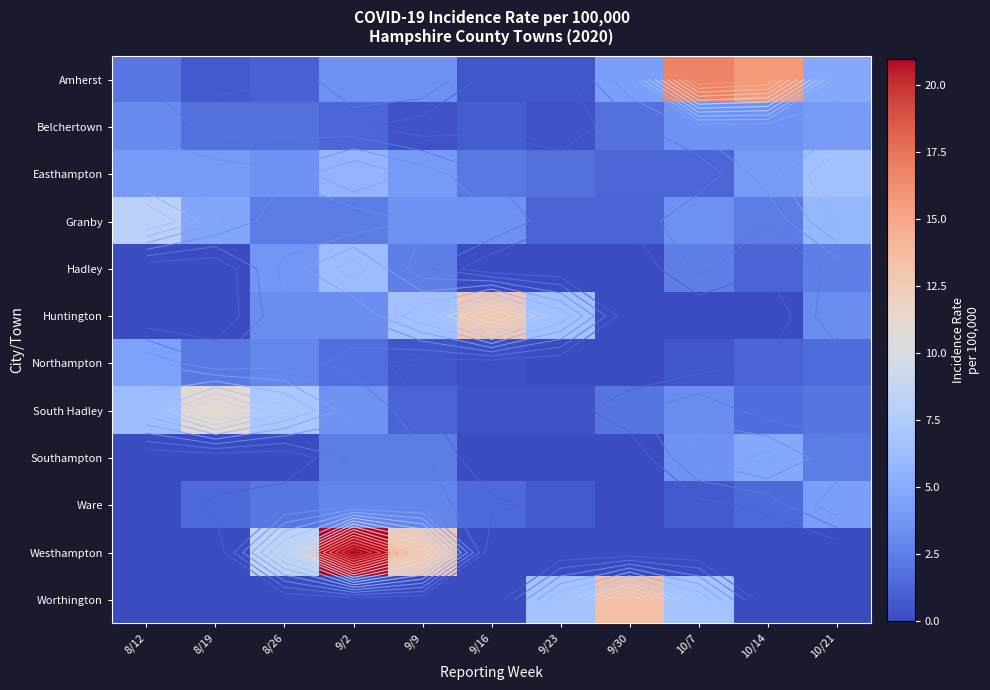

True or false: Ware has a value of 4.2 at 10/21.

True